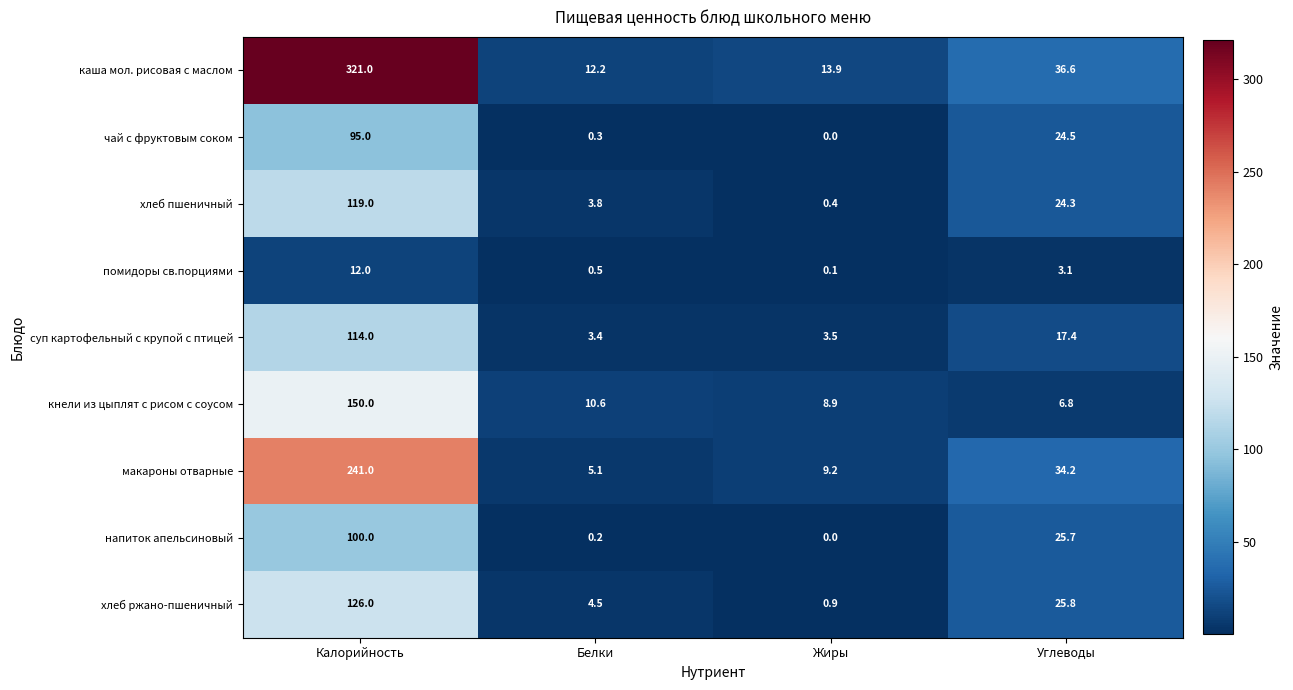

Is it true that чай с фруктовым соком equals -35.5 at Жиры?

False